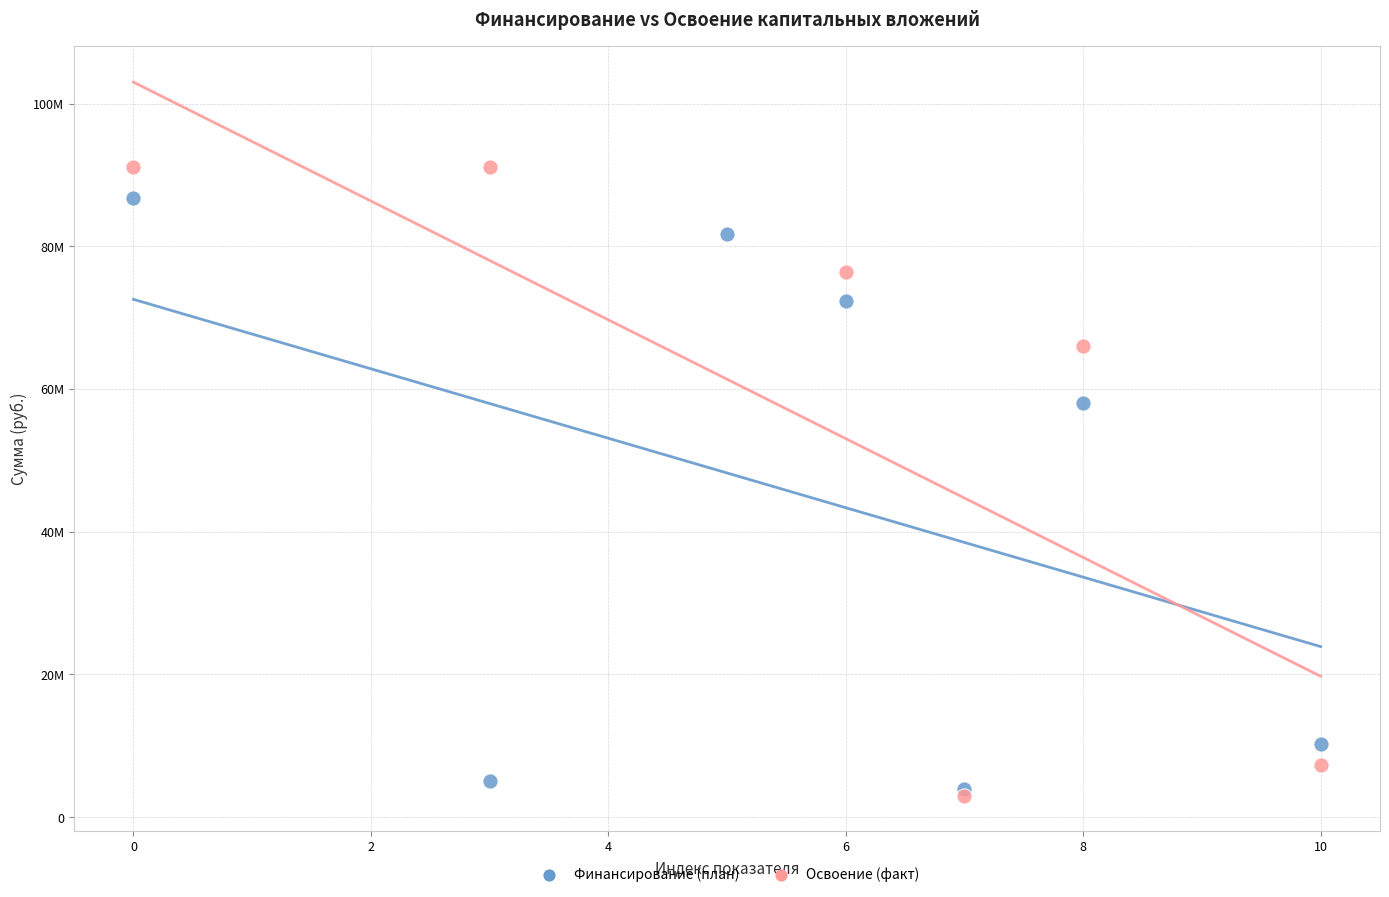

What are all the series names shown in the legend?

Финансирование (план), Освоение (факт)